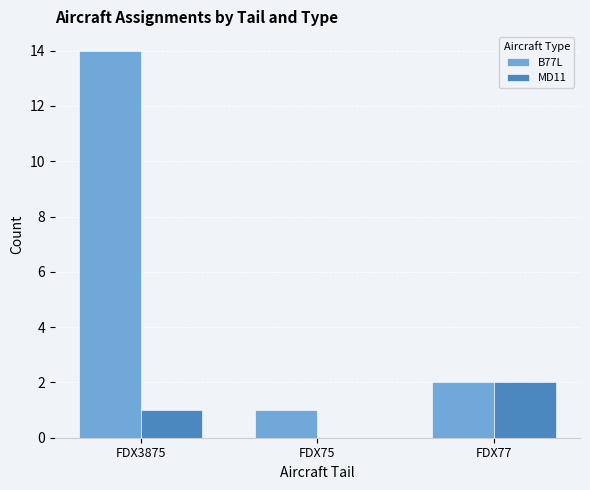

The B77L series shows 2 at FDX77. True or false?

True